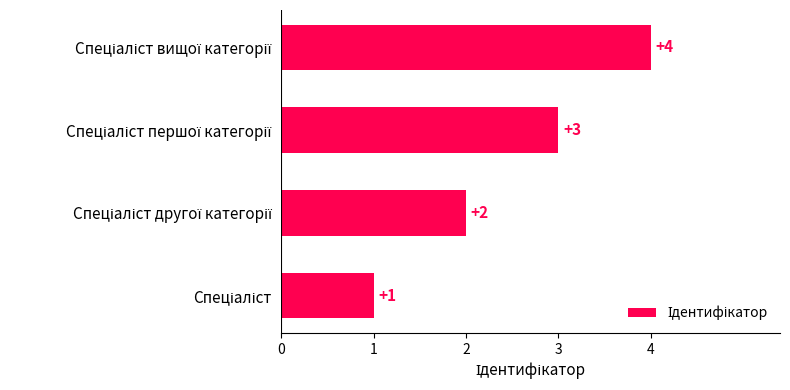

How many values are between 2 and 4?

3